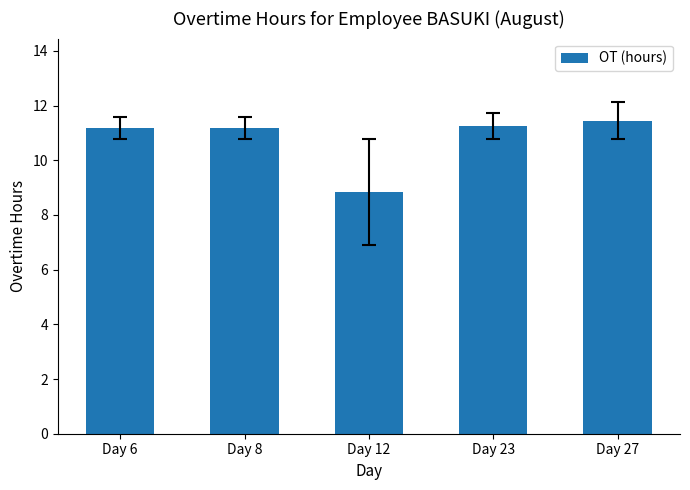

What is the minimum value shown in the chart?

8.8